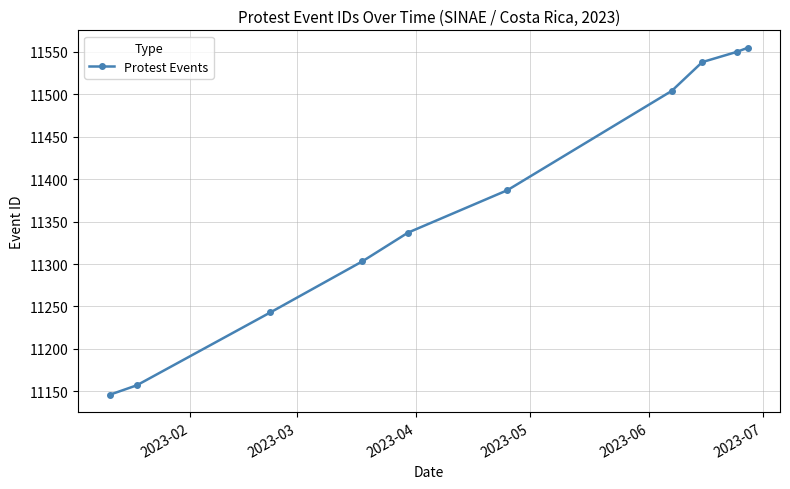

What is the value of the 4th point from the left?

11303